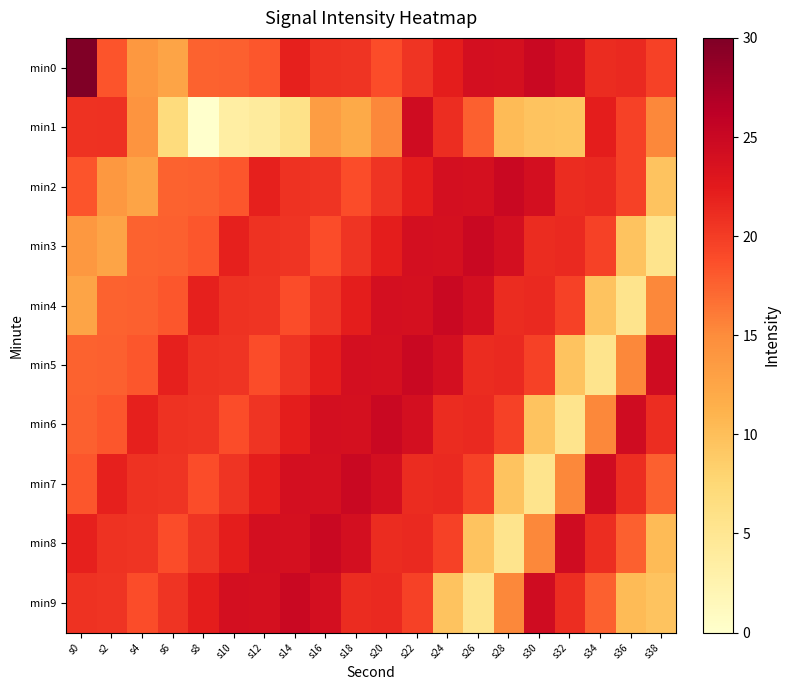

At which category does the chart reach its peak across all series?

s0